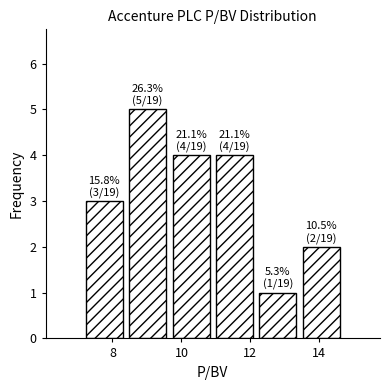

Over which range of the x-axis is the bar tallest?

8.4 to 9.6